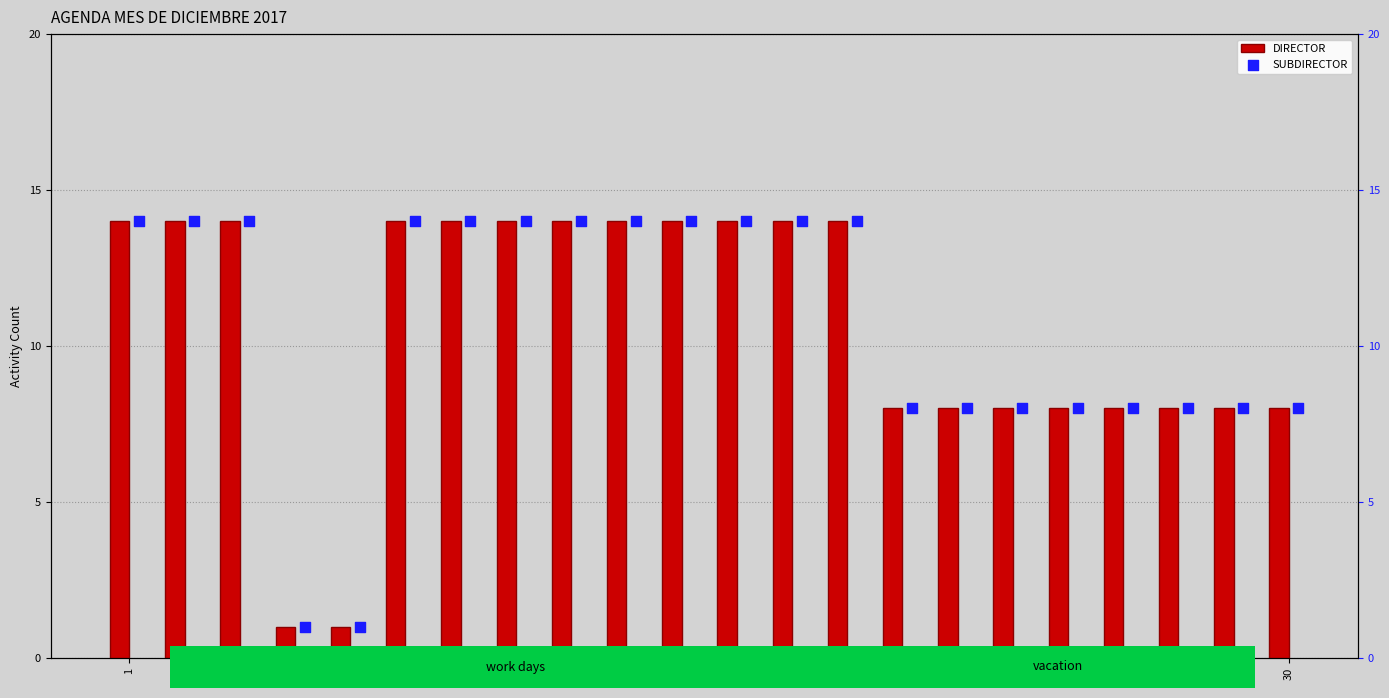

Which series reaches the maximum Y coordinate?

DIRECTOR